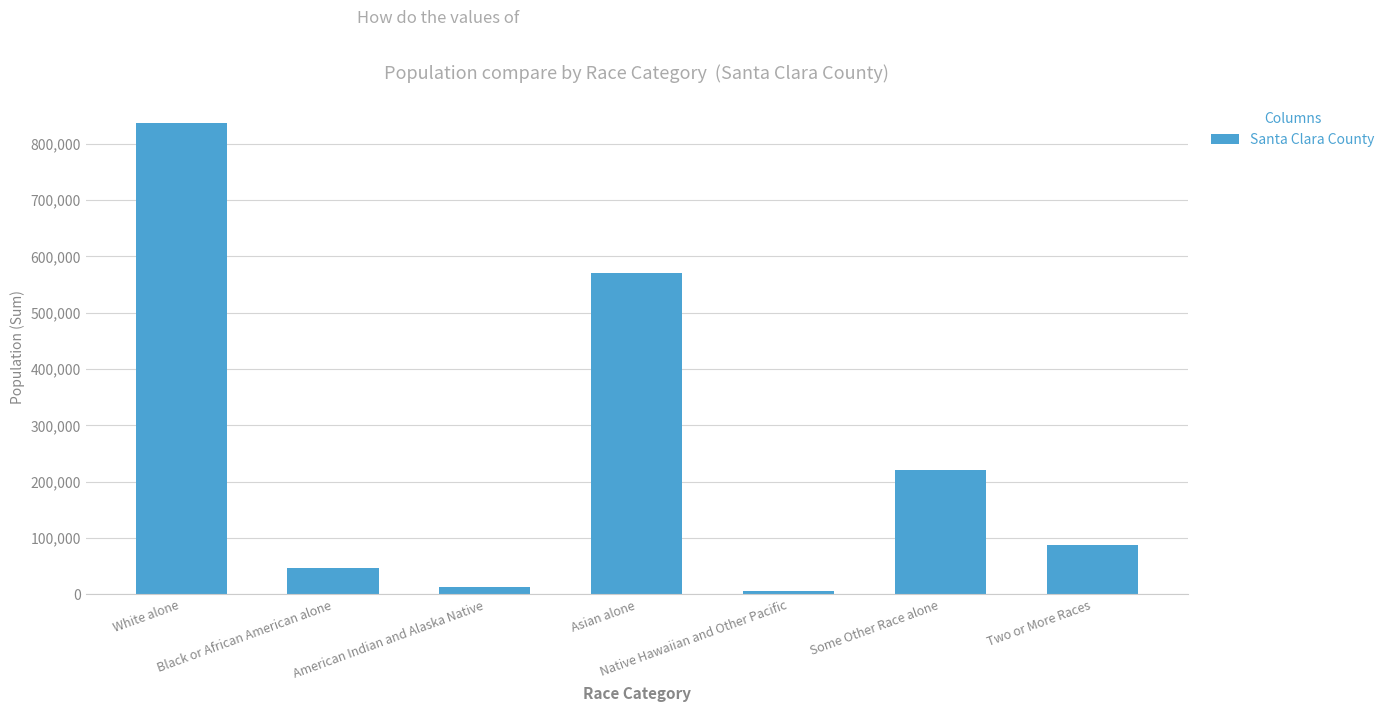

What is the change in value from White alone to American Indian and Alaska Native?

-823656